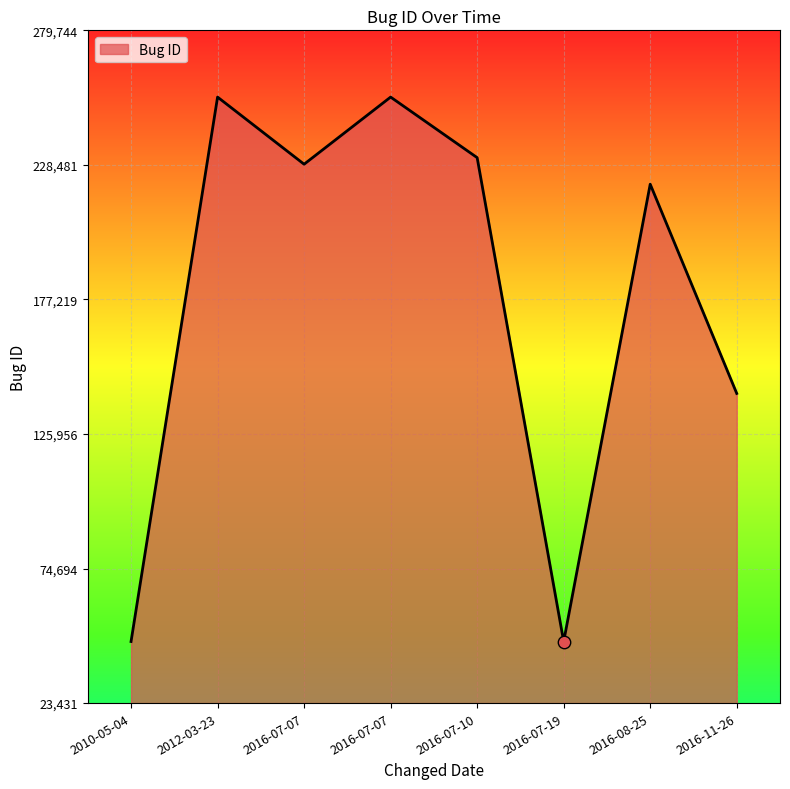

How many distinct data groups are displayed?

1